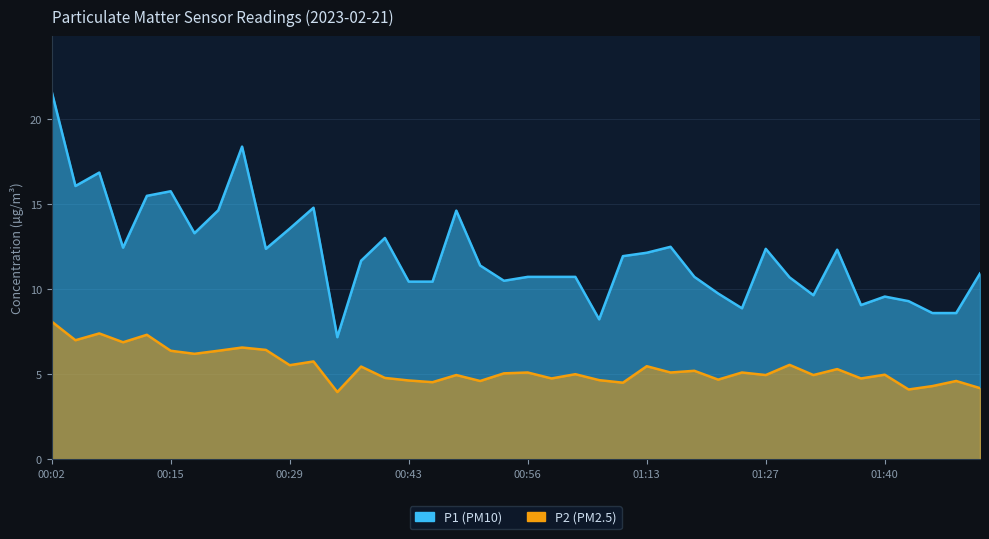

The value of P2 at 01:49 is 4.6. True or false?

True